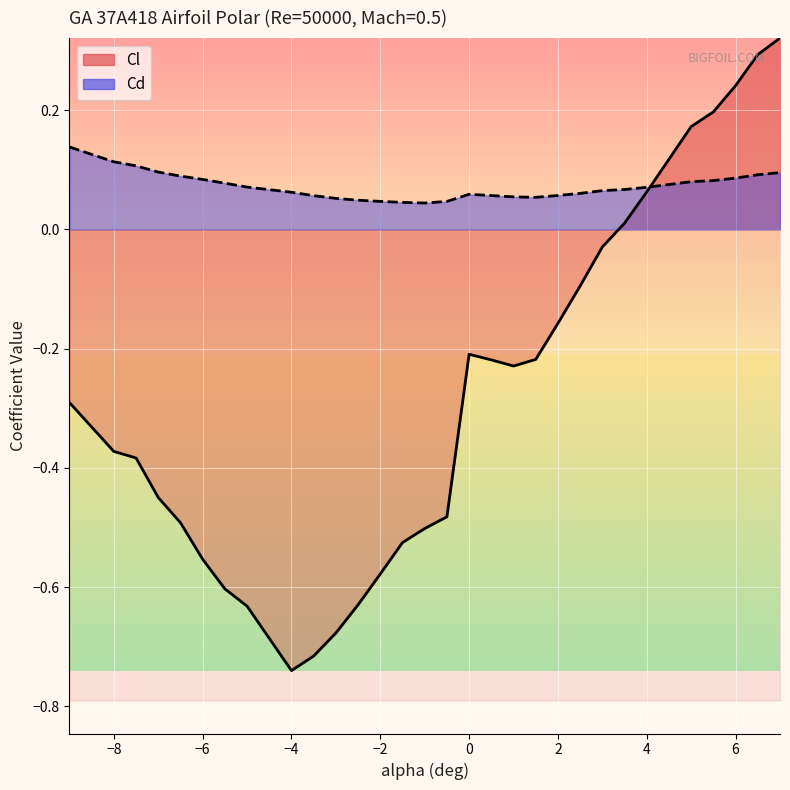

Is it true that Cl equals -0.5 at -6.5?

True